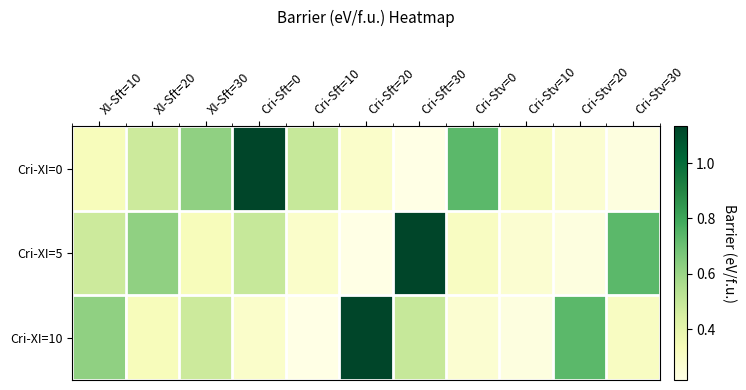

What is the spread (max minus min) of values at Cri-Stv=30?

0.5